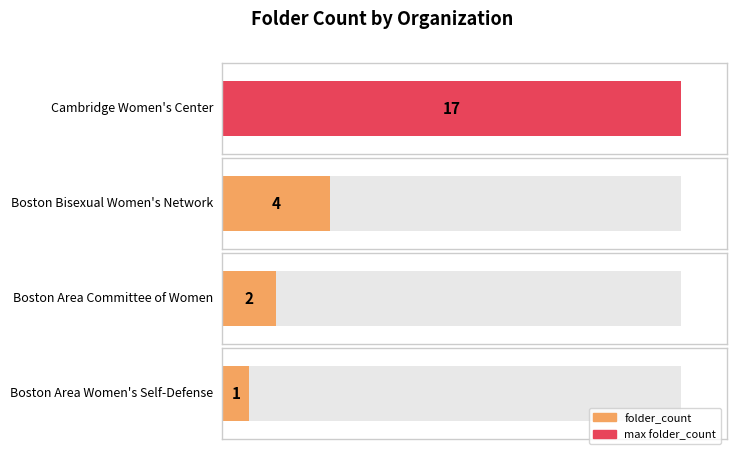

What is the difference between the second highest and minimum values?

3